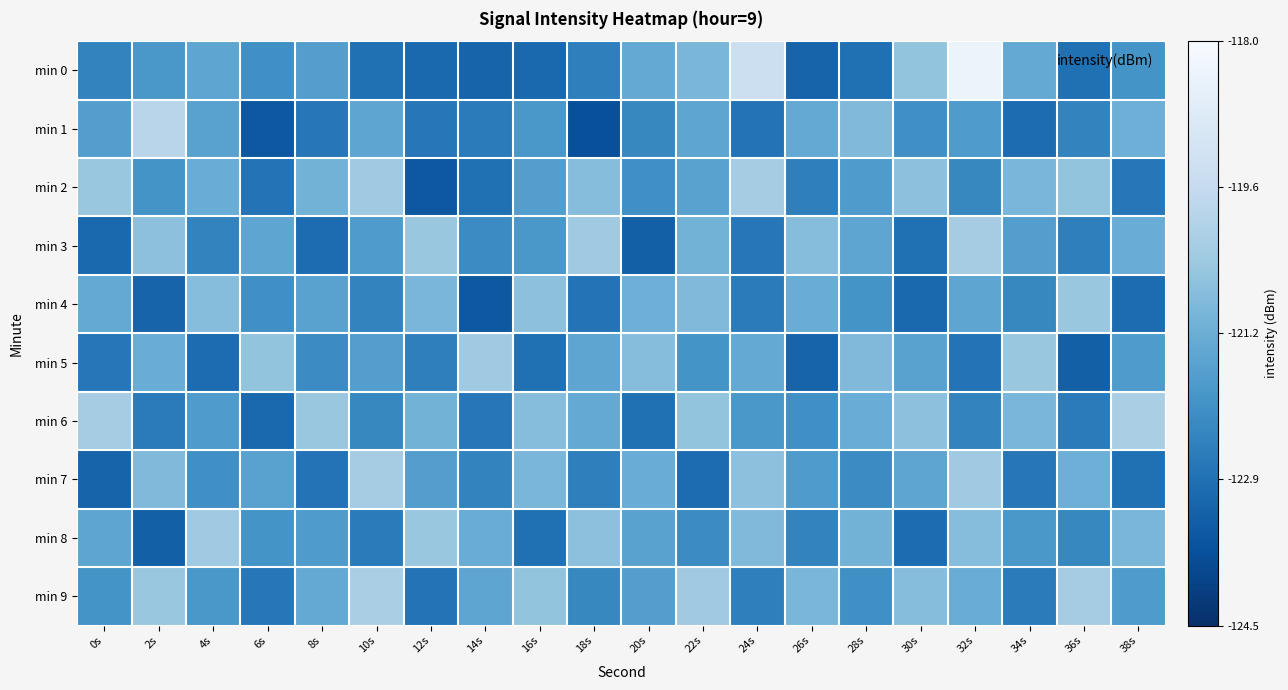

At which category is the sum across all series the highest?

32s